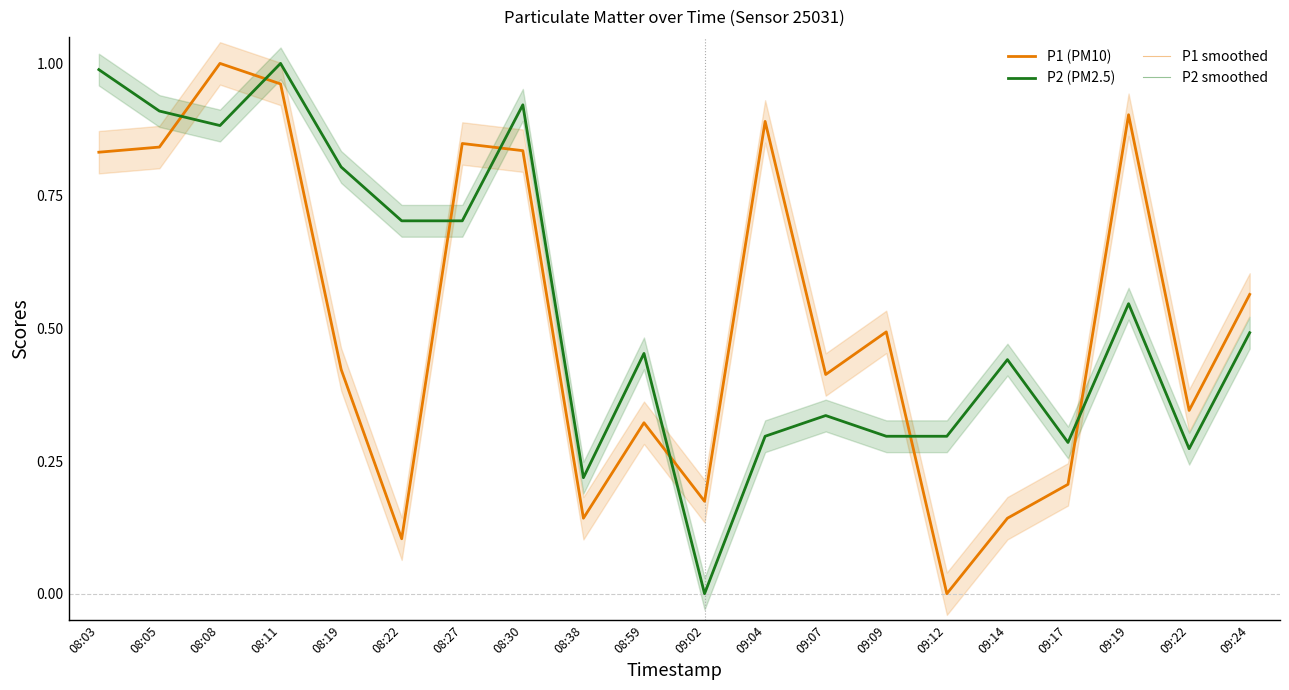

At which label does P2 (PM2.5) reach its minimum?

09:02